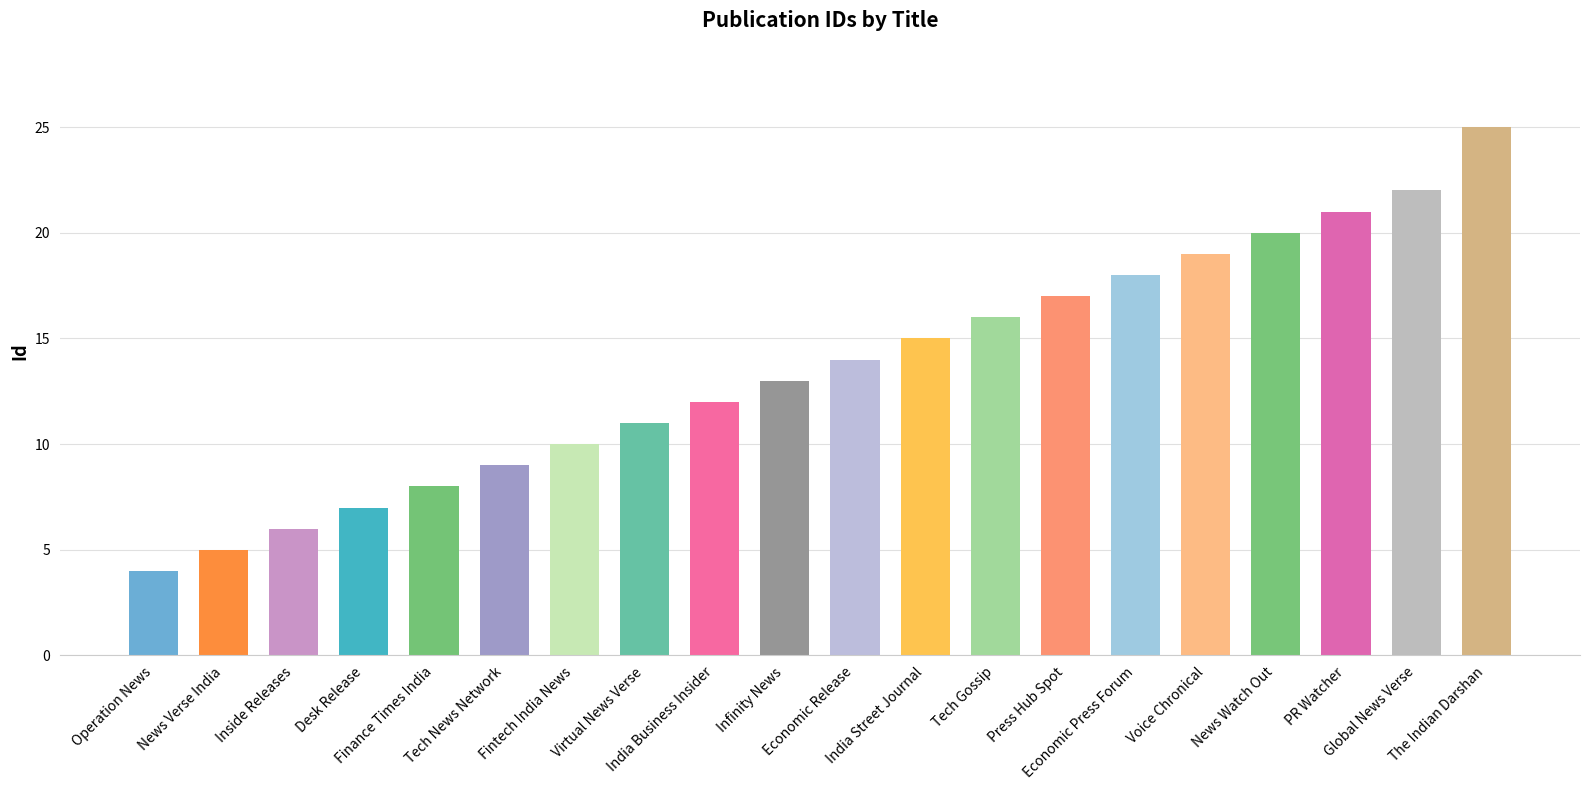

What is the label of the 16th bar from the right?

Finance Times India